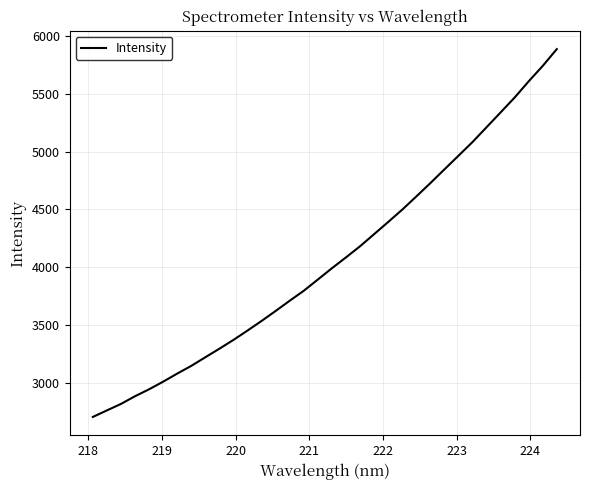

What is the greatest value displayed?

5885.5